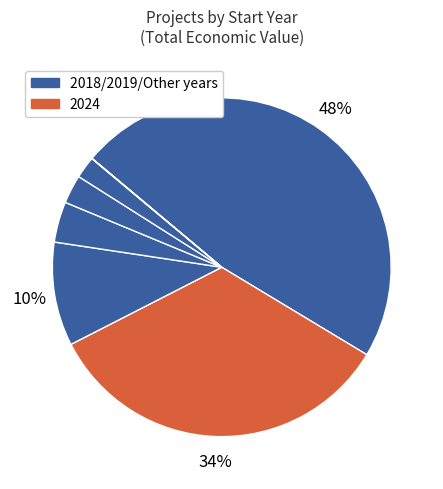

Does any single category account for the majority?

No